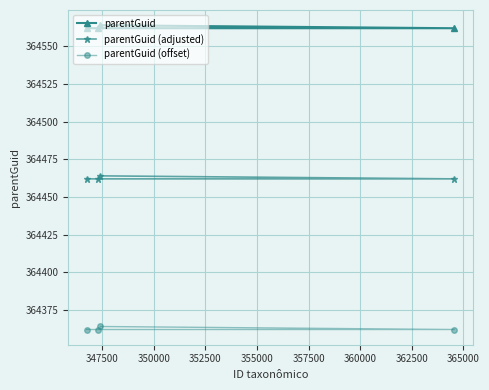

Rank the series by their maximum value, from lowest to highest.

parentGuid (offset), parentGuid (adjusted), parentGuid